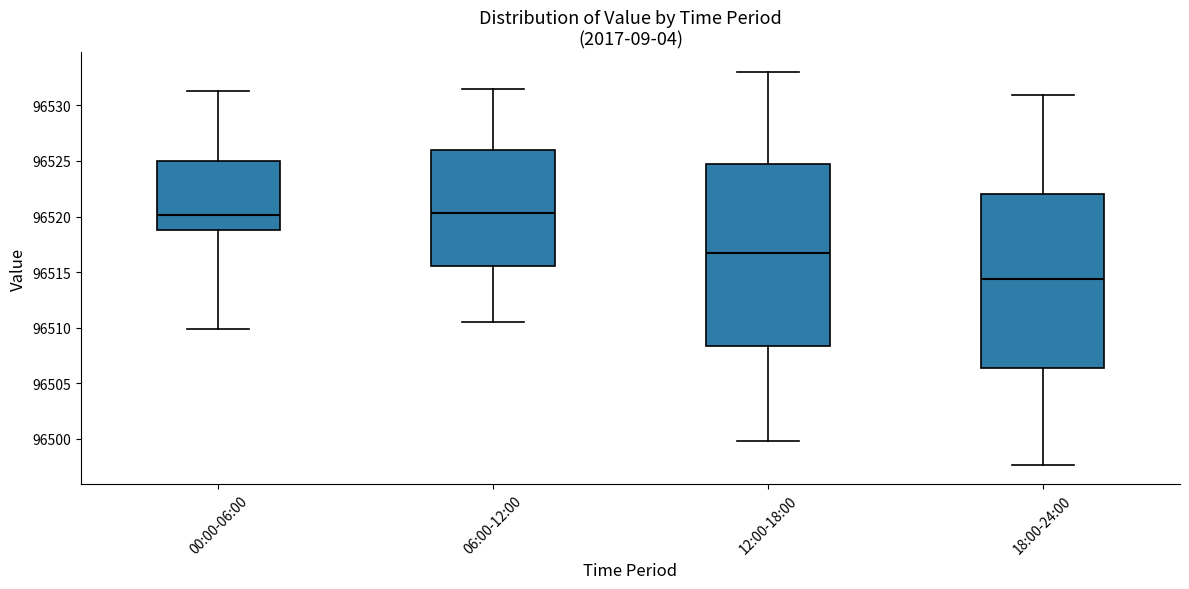

Comparing the boxes themselves (not the whiskers), which one is the tallest?

12:00-18:00